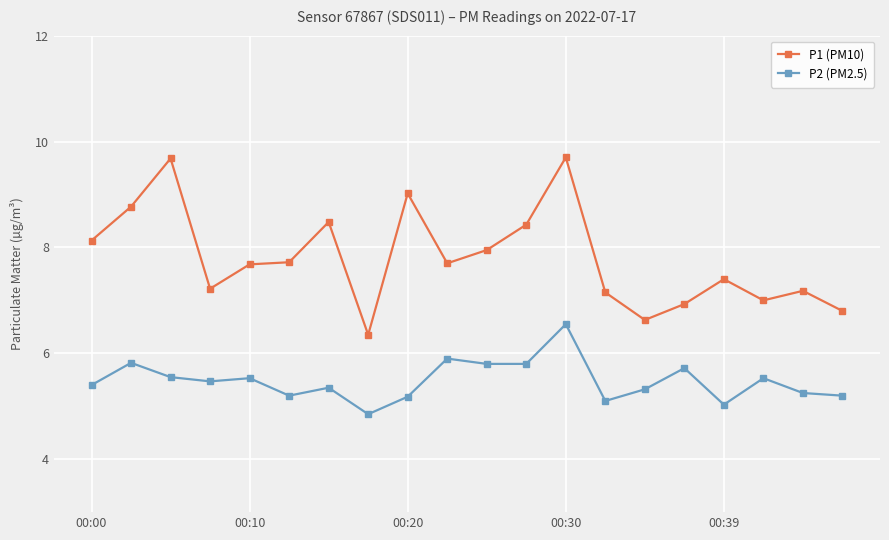

Which series has the widest spread of values?

P1 (PM10)